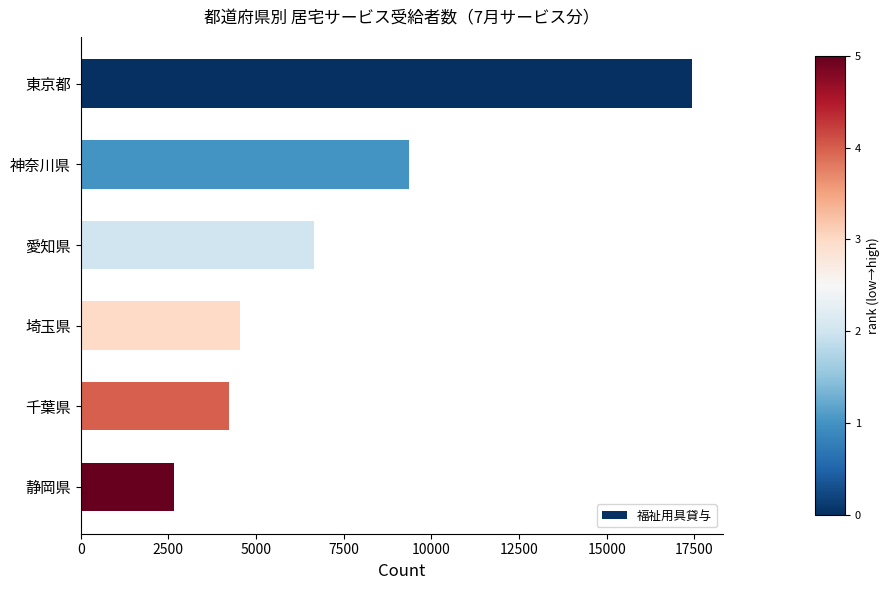

At which category does the chart reach its minimum across all series?

静岡県